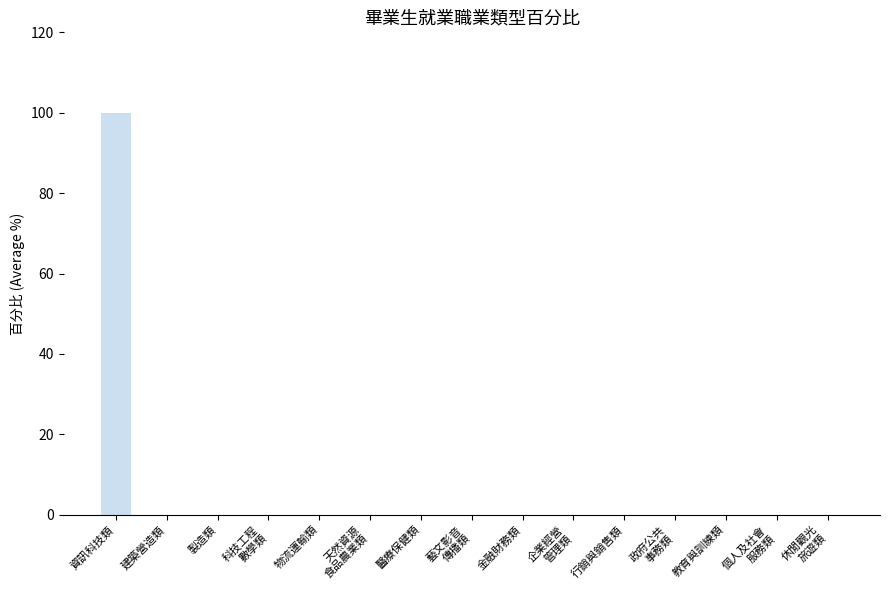

True or false: the data shows 0 at 建築營造類.

True